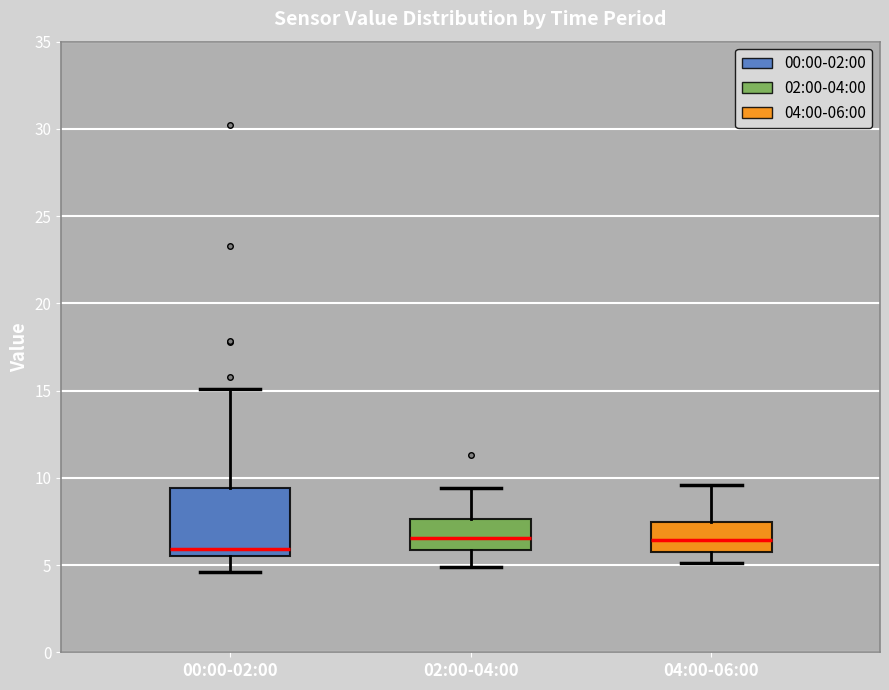

Where does the lower whisker of the box for 02:00-04:00 end on the y-axis? The values are not printed on the chart, so give them approximately, as read against the axis.

5.0